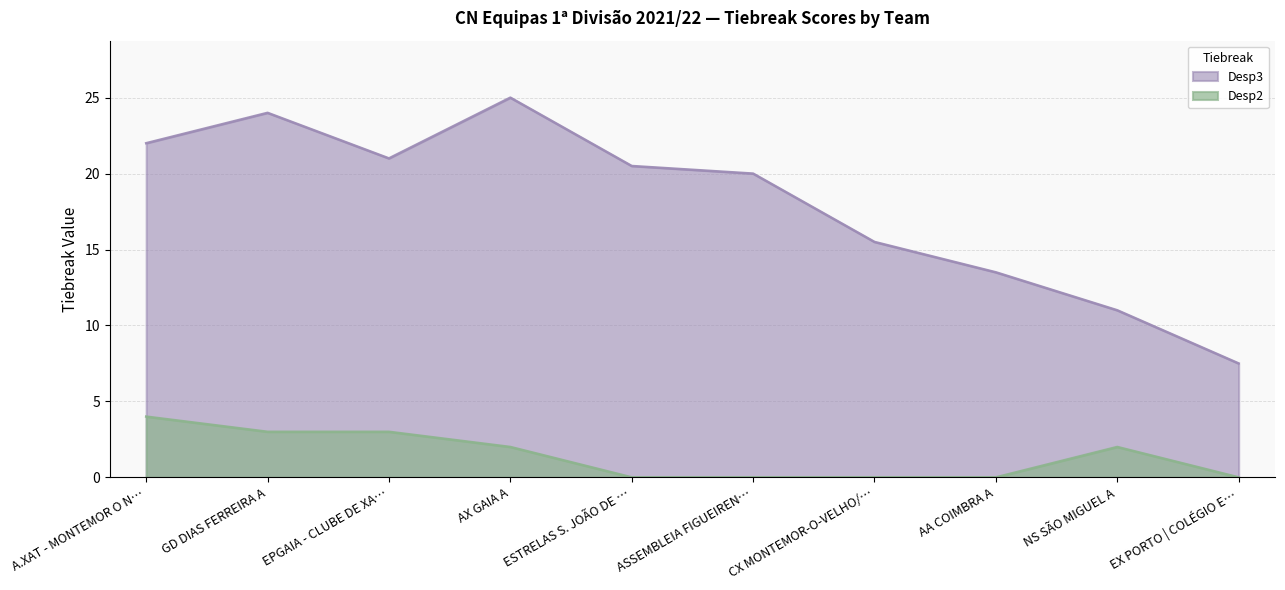

How many lines are shown in the chart?

2